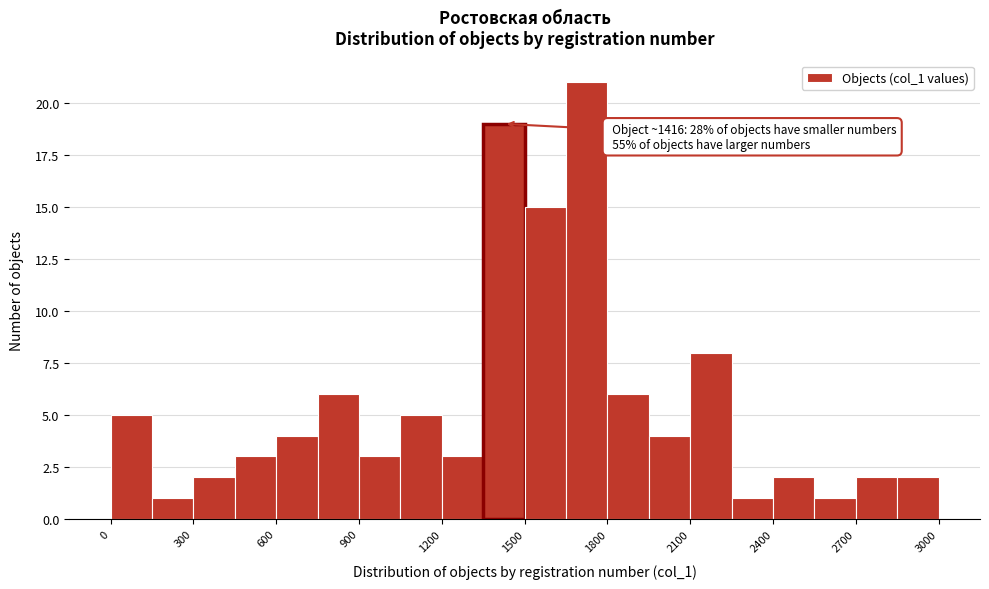

Around what value on the x-axis is the tallest bar? Give the approximate position of its centre, as read against the axis.

1750